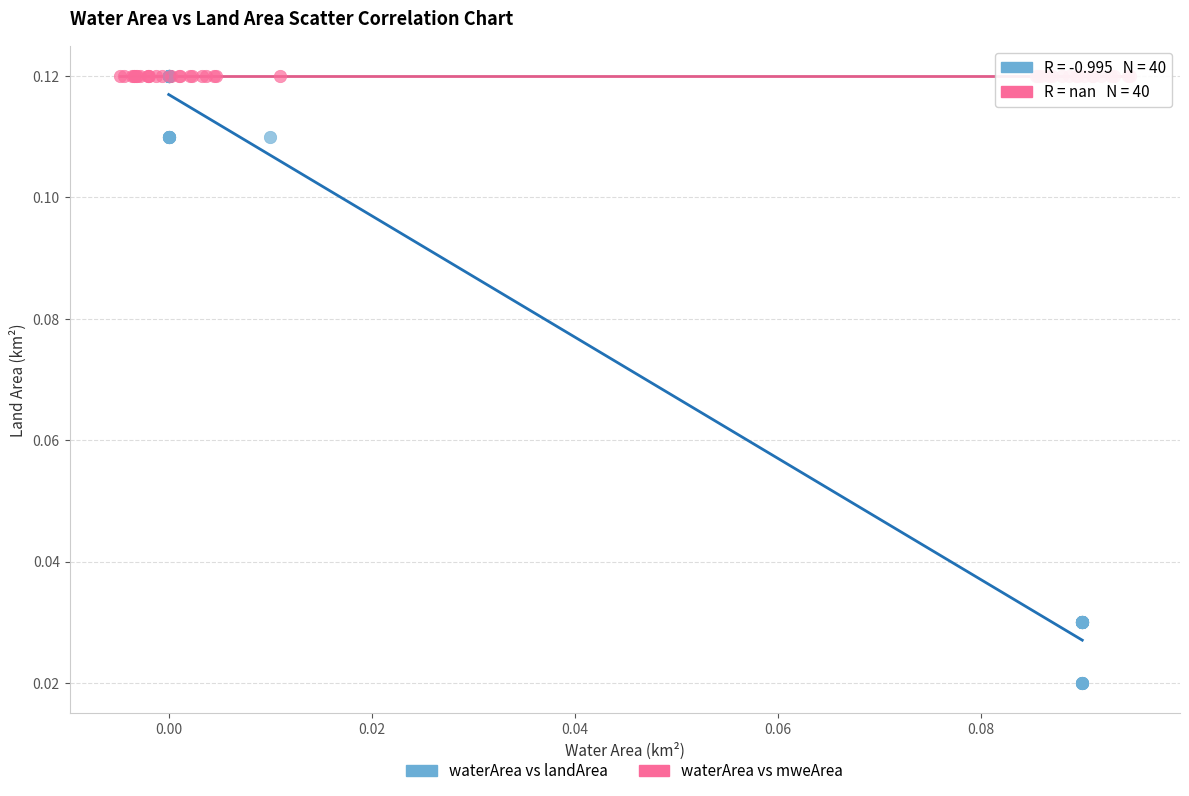

Which series reaches the minimum Y coordinate?

waterArea vs landArea